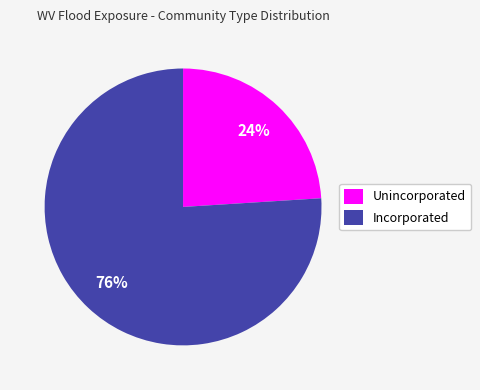

Is the sum of Unincorporated and Incorporated greater than half?

Yes